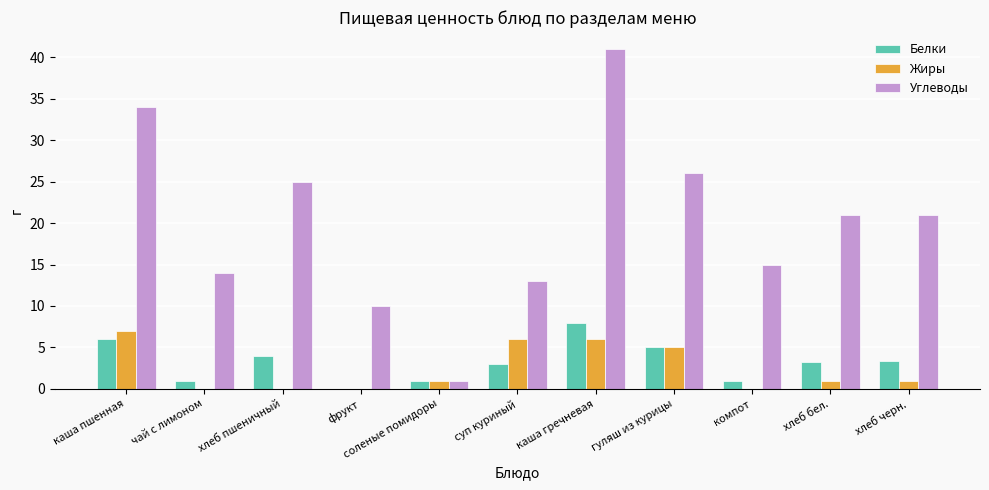

The Белки series shows 9.2 at каша пшенная. True or false?

False